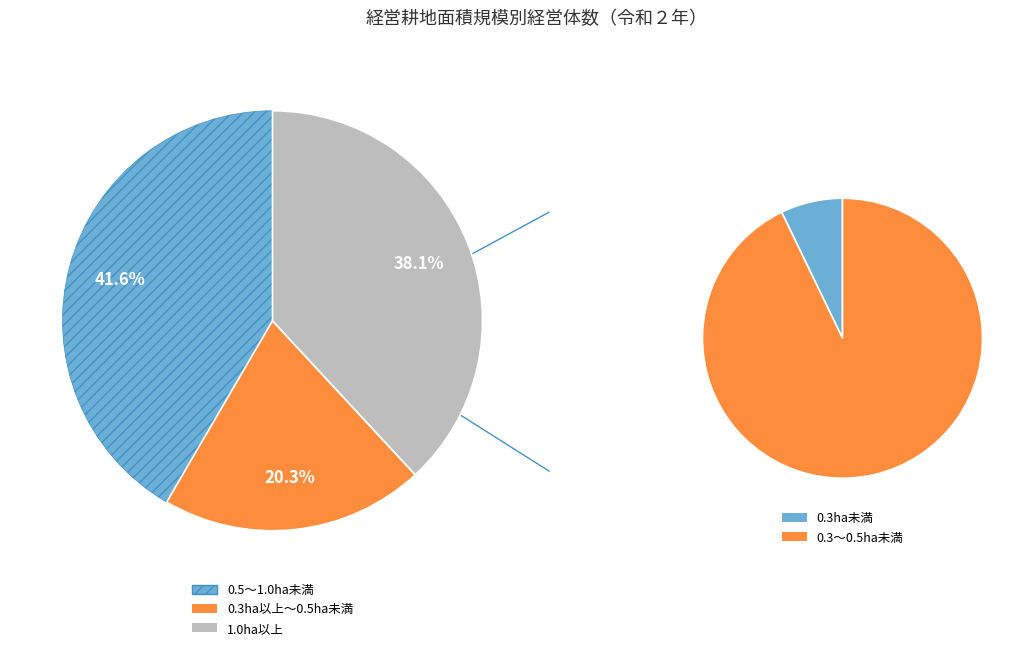

Which slice is the largest?

0.5～1.0ha未満